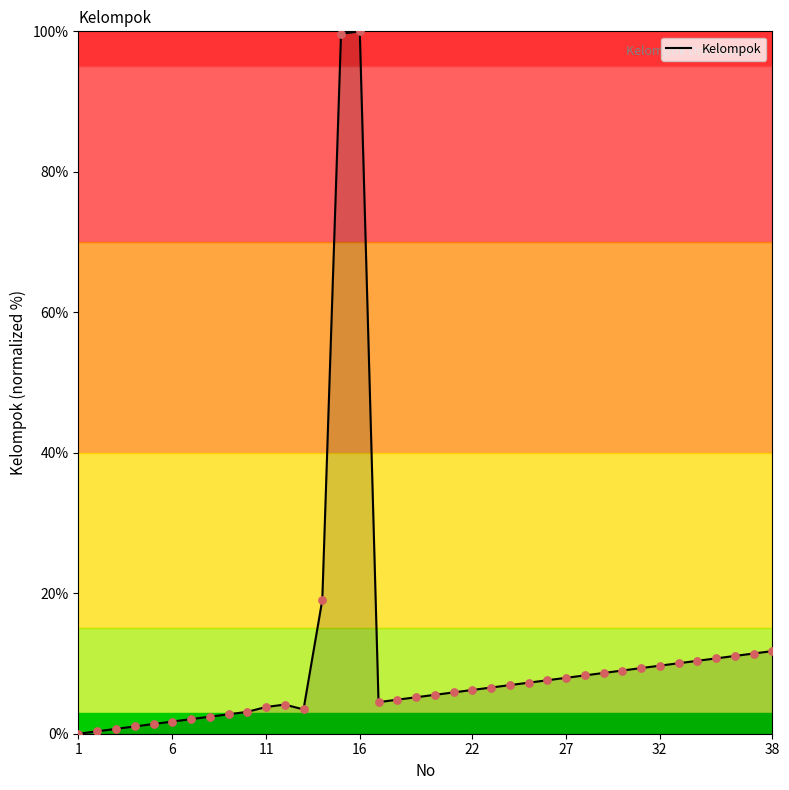

What is the difference between the maximum and minimum values?

100.0